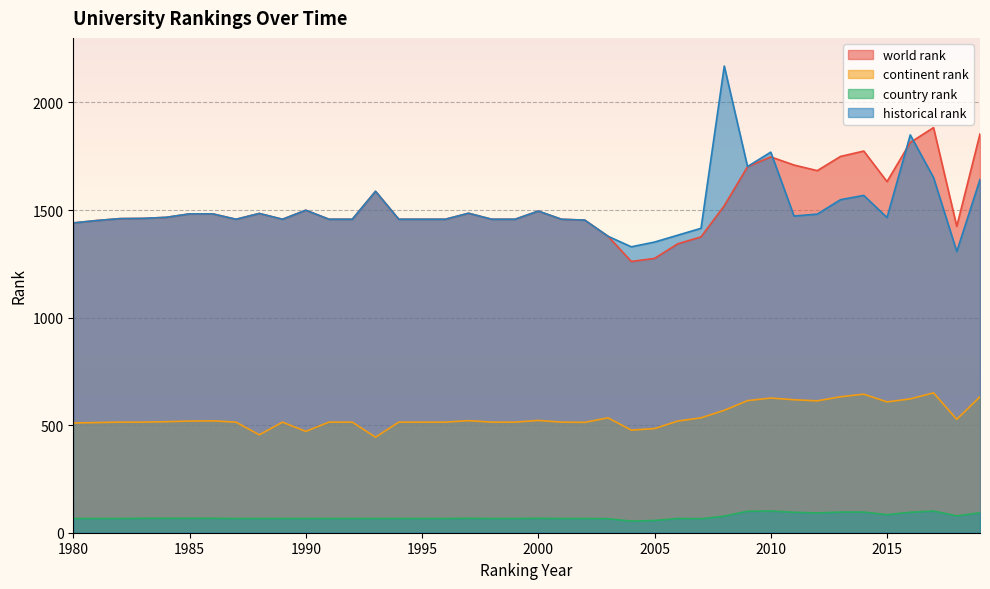

True or false: country rank and world rank cross at least once.

False